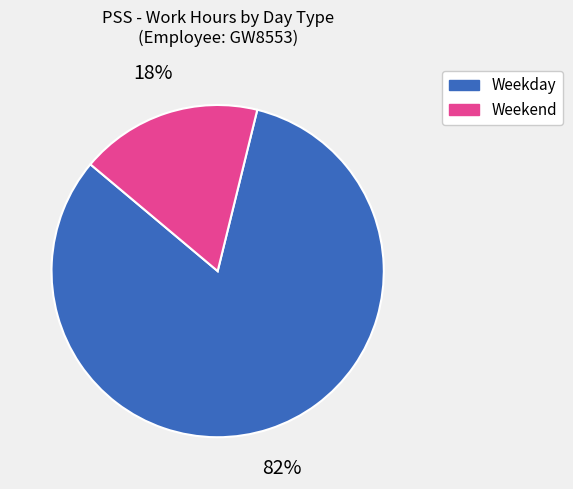

Does any single category account for the majority?

Yes